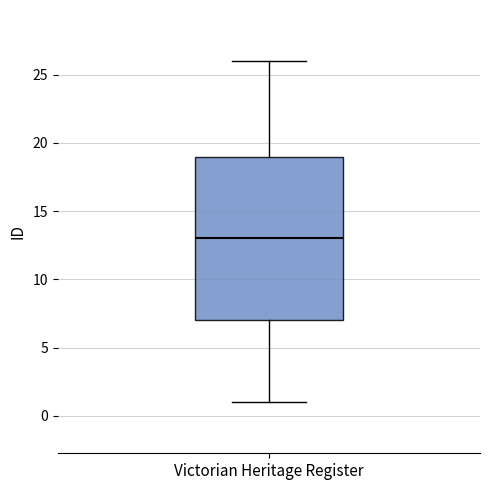

Transcribe this box plot: give where the median line is, the range the box spans, and where the two whiskers end, as read against the y-axis. The values are not printed on the chart, so give them approximately, as read against the axis.

median 13, box 7 to 19, whiskers 1 to 26